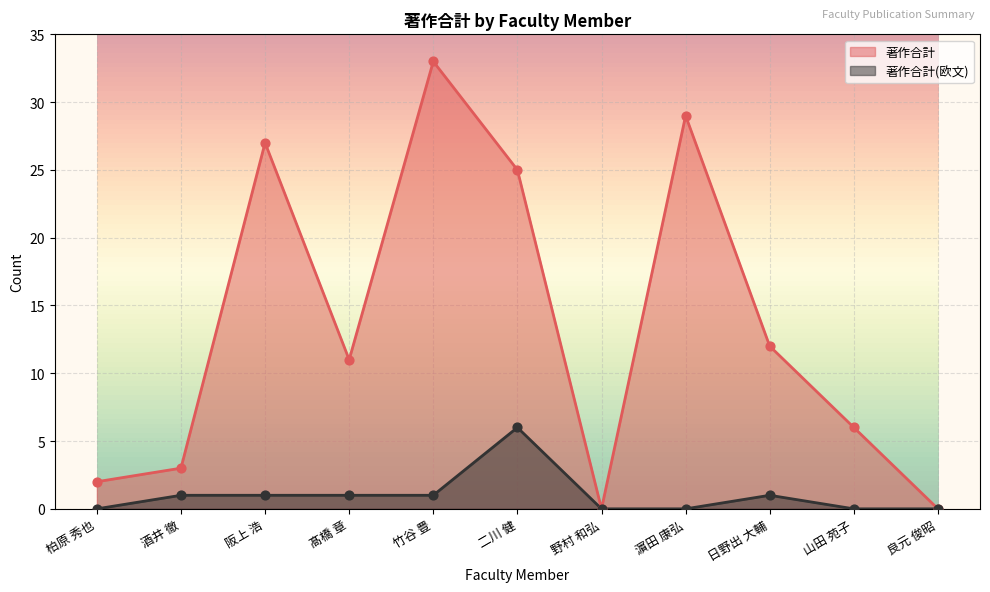

What are all the series names shown in the legend?

著作合計, 著作合計(欧文)